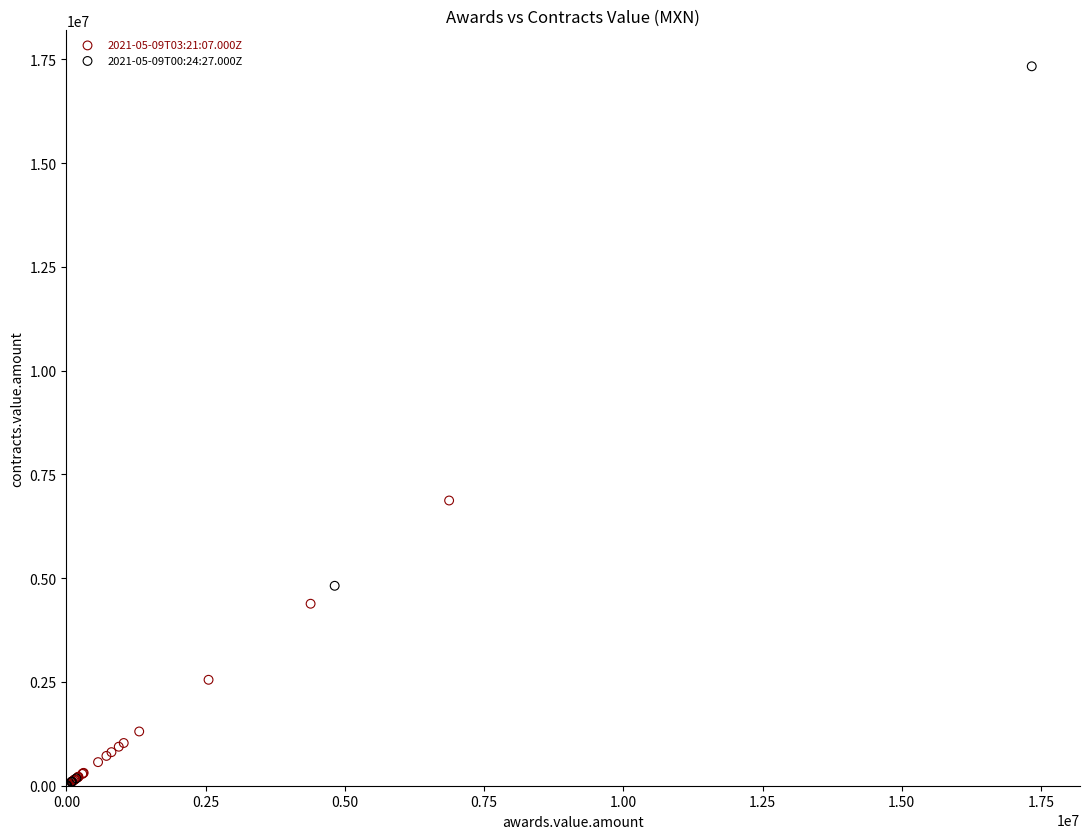

Which series has the widest spread of Y values?

2021-05-09T00:24:27.000Z